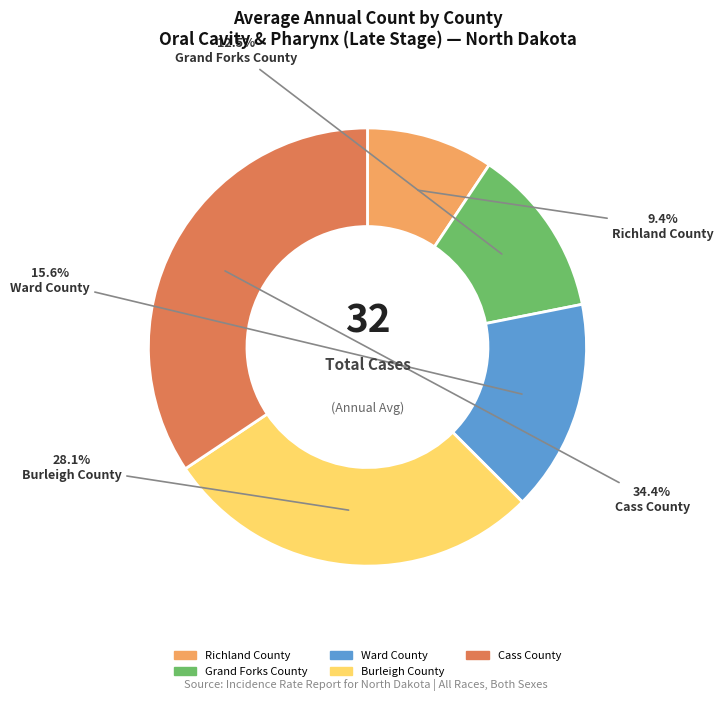

What is the largest slice in the pie chart?

Cass County